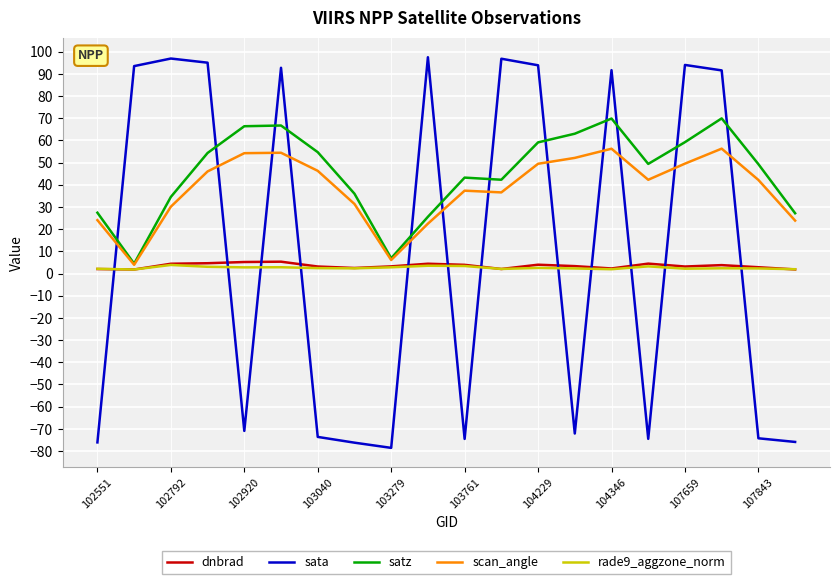

How many times do satz and sata cross each other?

12